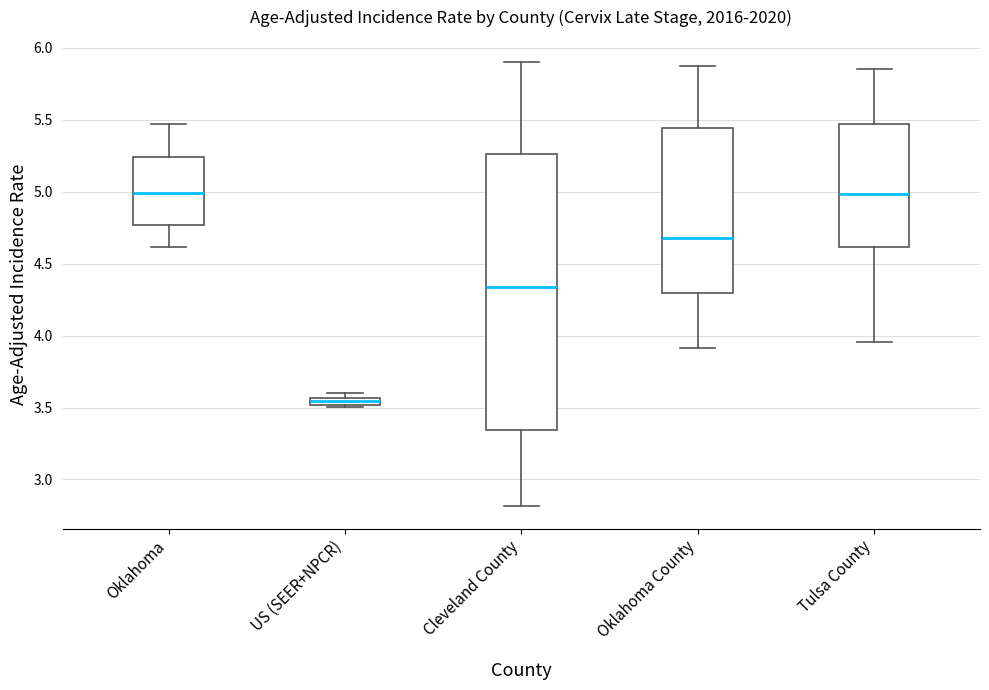

Where is the lower edge of the box for Oklahoma County on the y-axis? The values are not printed on the chart, so give them approximately, as read against the axis.

4.30